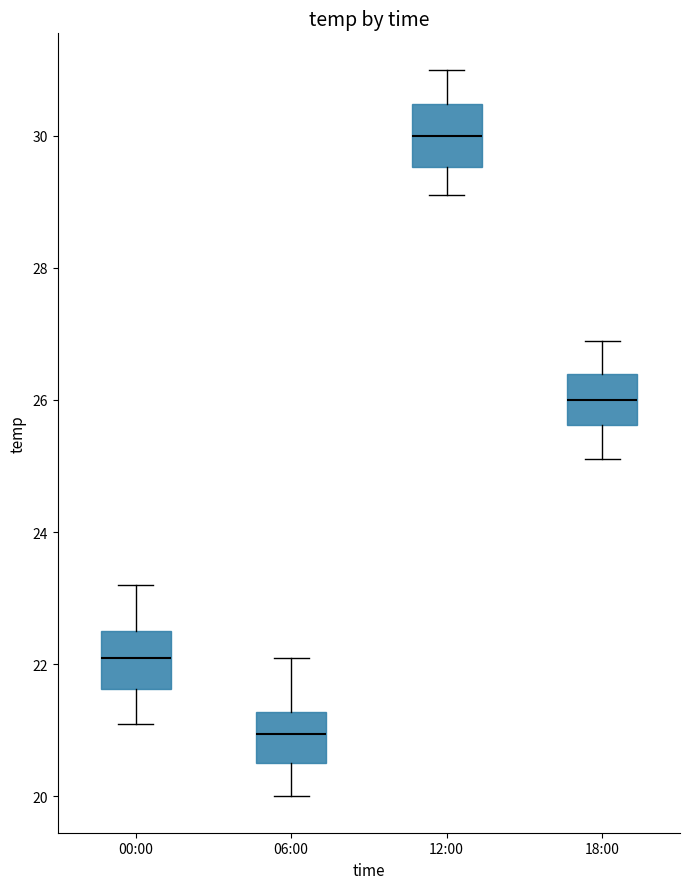

Which box has the lowest median line?

06:00